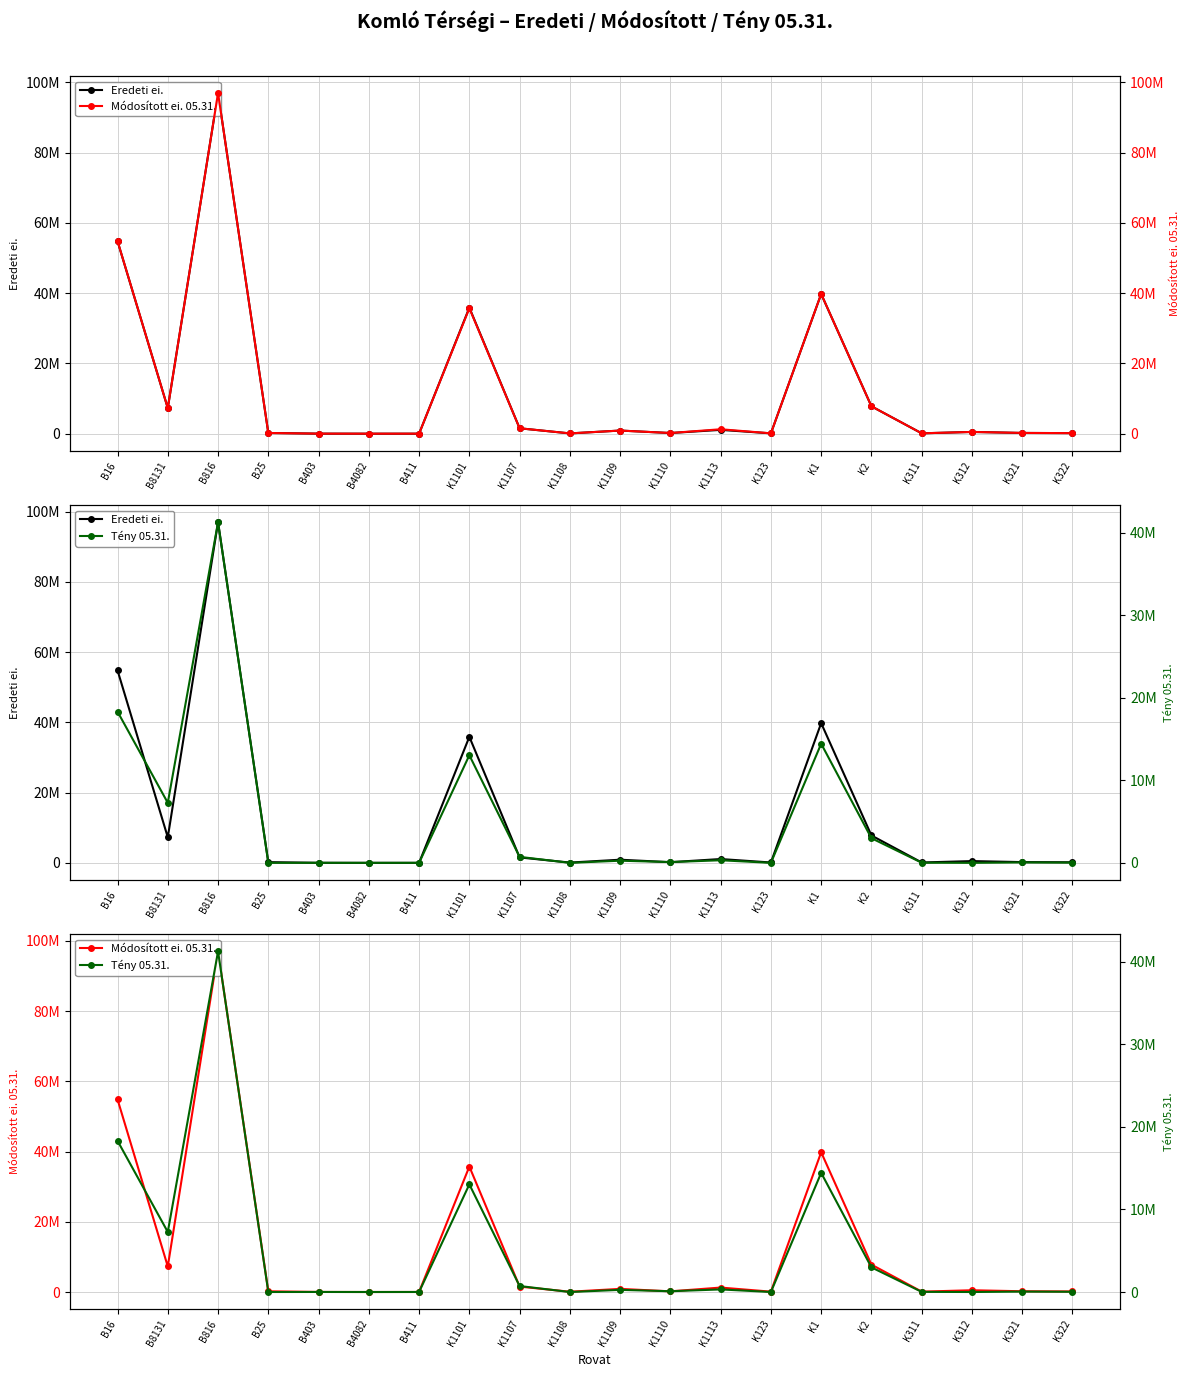

Reading left to right, what are all the values shown in this chart?

Eredeti ei.: 54810810	7273070	96985672	200000	13200	500	0	35883092	1542000	80000	893400	190000	1086500	100000	39774992	7793417	105000	500000	213000	162000
Módosított ei. 05.31.: 54848819	7273070	96985672	200000	16540	211	9238	35716284	1542000	80000	893400	190000	1265178	100000	39786862	7795732	105000	500000	213000	162000
Tény 05.31.: 18320271	7273070	41271953	0	5379	87	3234	13037510	725000	0	260830	93000	314491	1500	14432331	2986891	17779	0	52493	27395